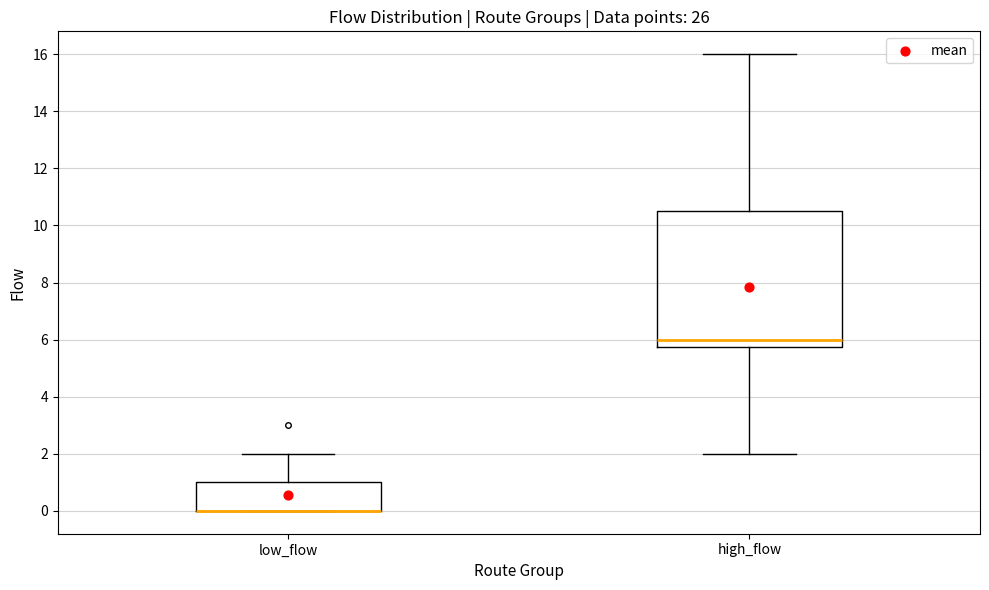

Where is the lower edge of the box for high_flow on the y-axis? The values are not printed on the chart, so give them approximately, as read against the axis.

5.8